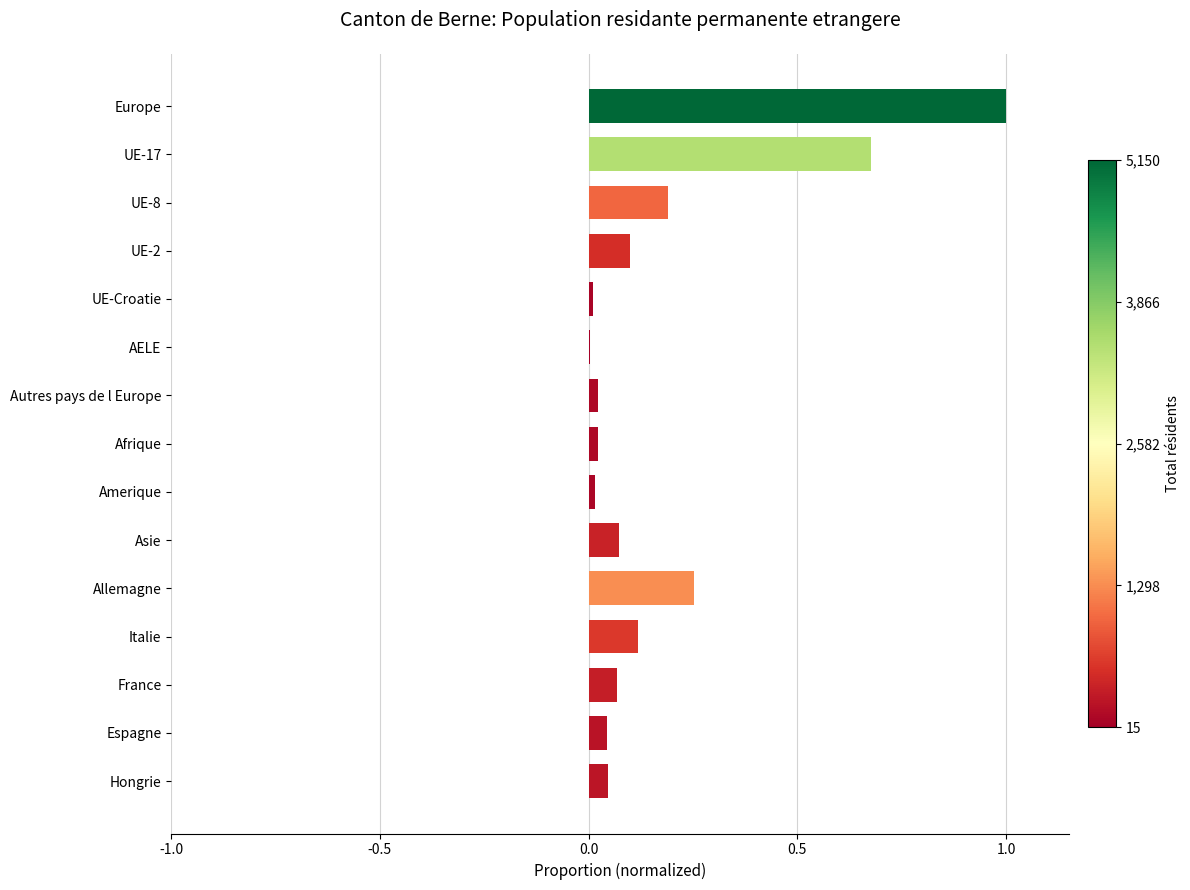

The chart shows a value of 0.0 at UE-Croatie. True or false?

True